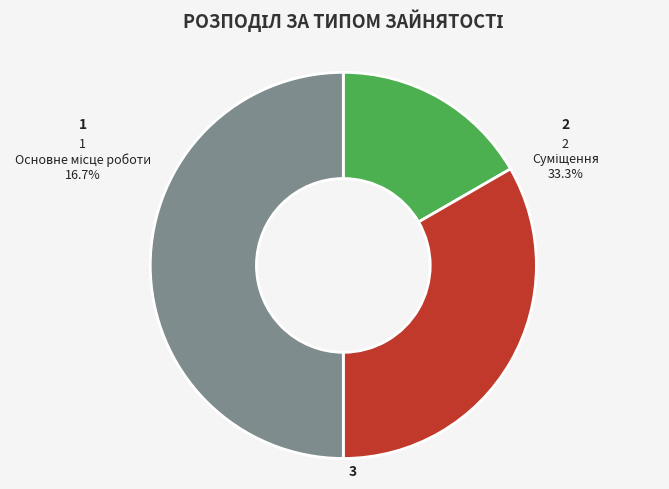

How many slices are in this pie chart?

3